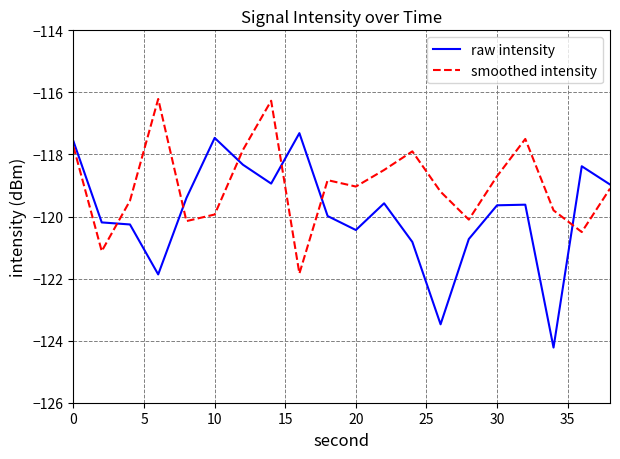

Which series has the largest total across all categories?

smoothed intensity